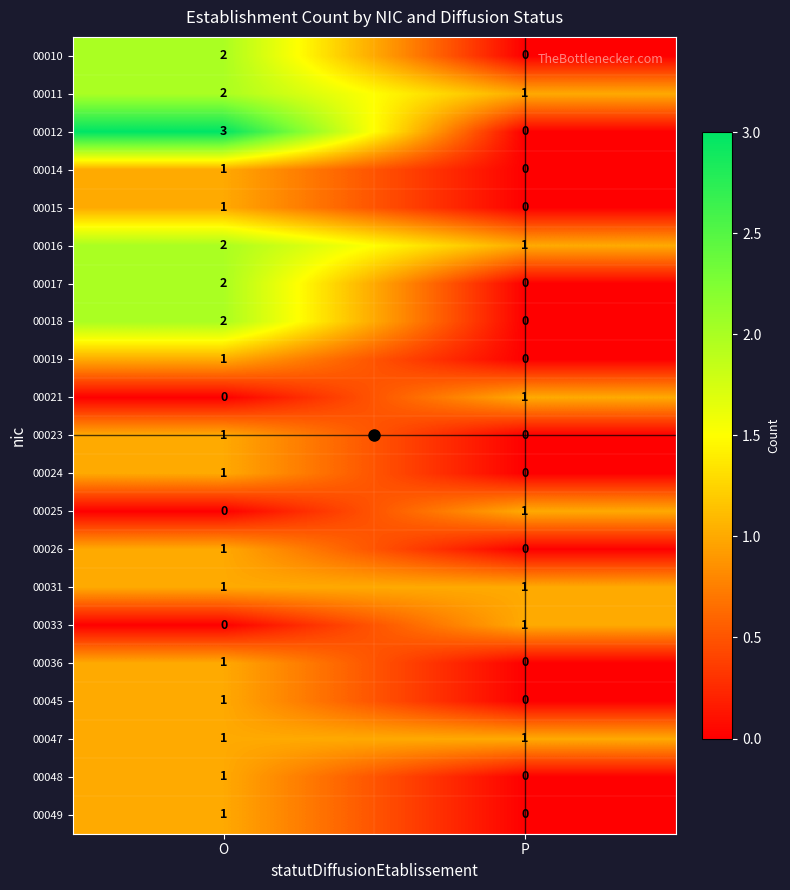

How many values in 00018 are above zero?

1